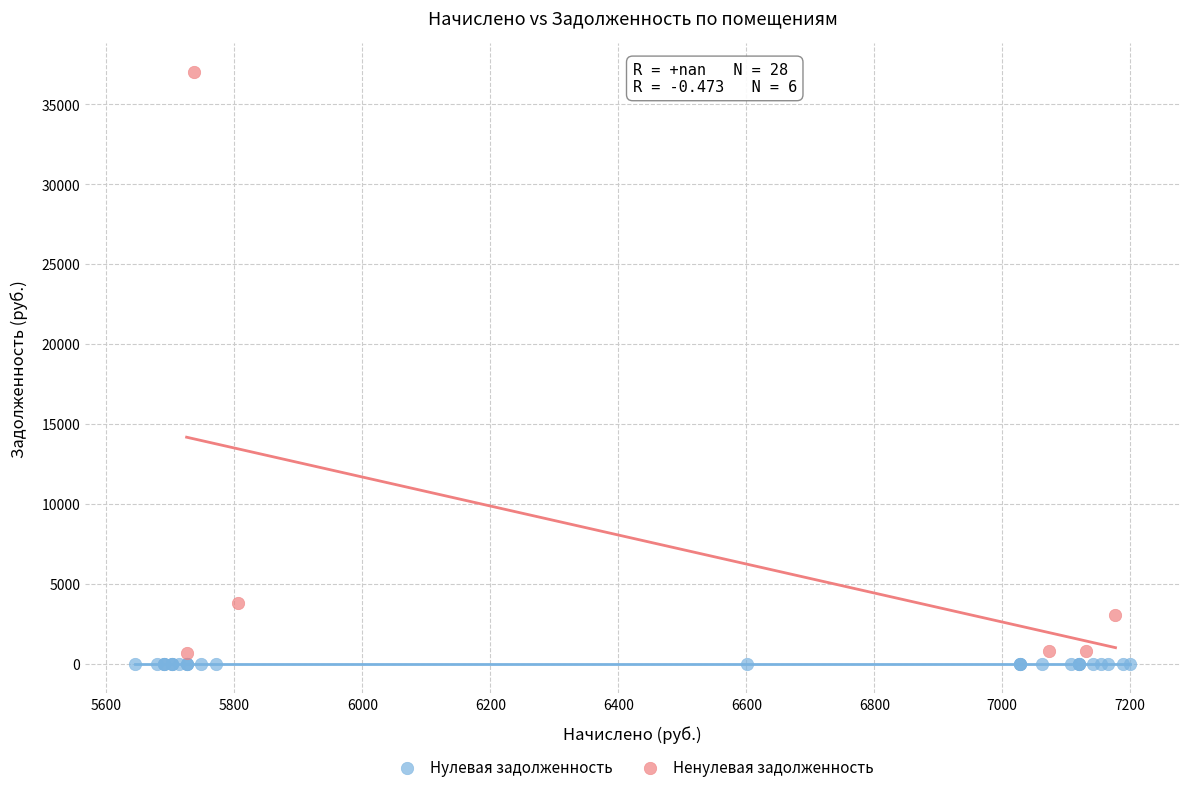

Which series reaches the minimum Y coordinate?

Нулевая задолженность